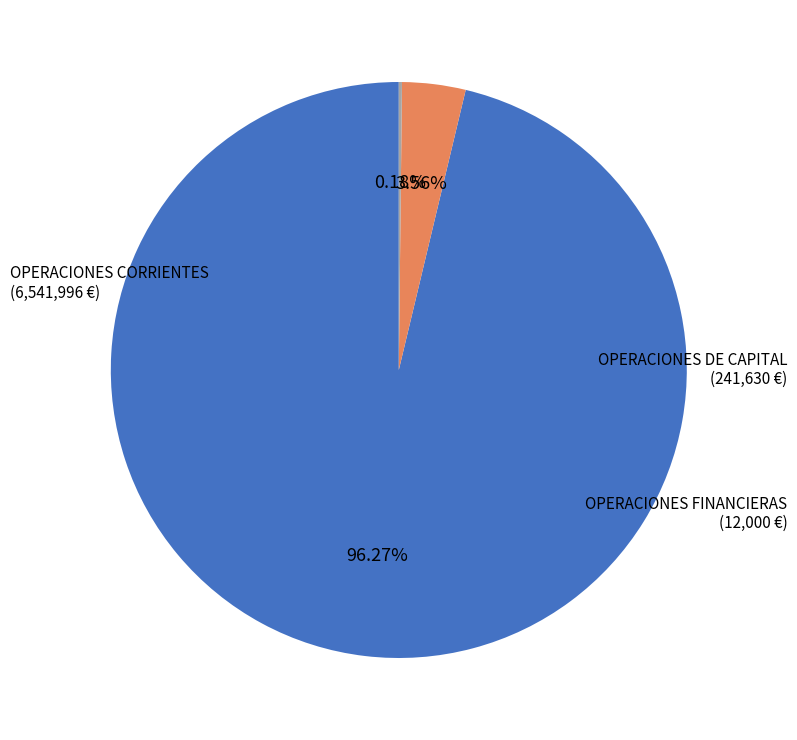

Which category has the biggest portion of the pie?

OPERACIONES CORRIENTES